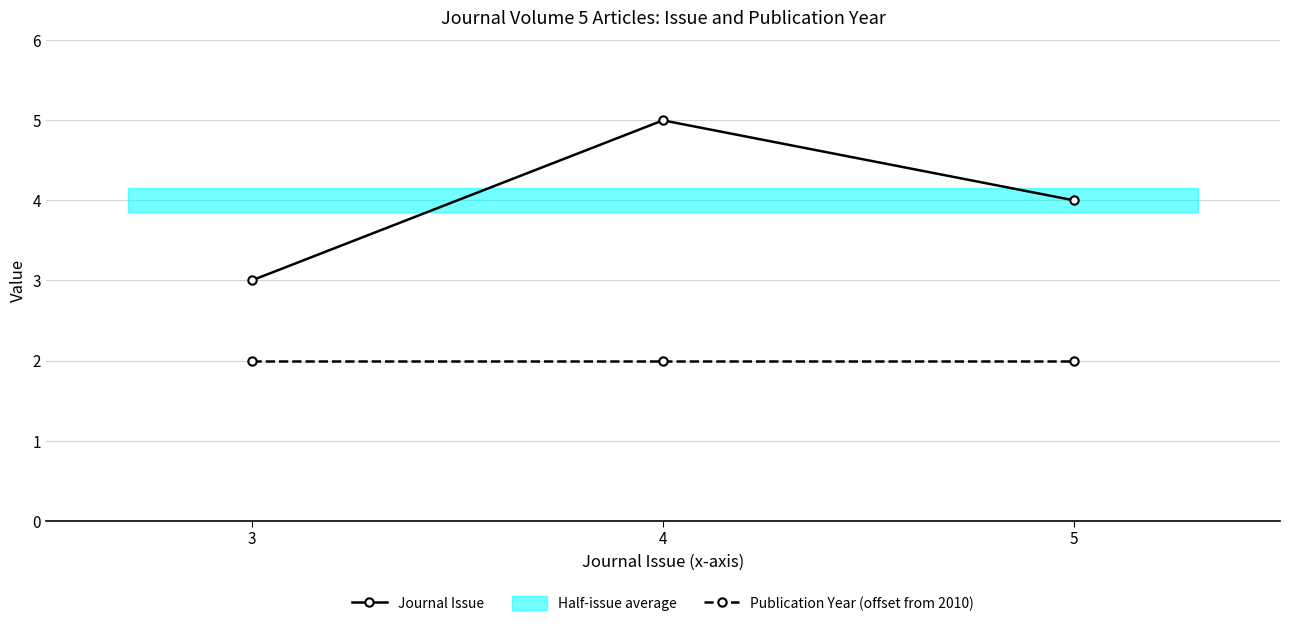

Is it true that Publication Year (offset from 2010) equals 1 at 5?

False